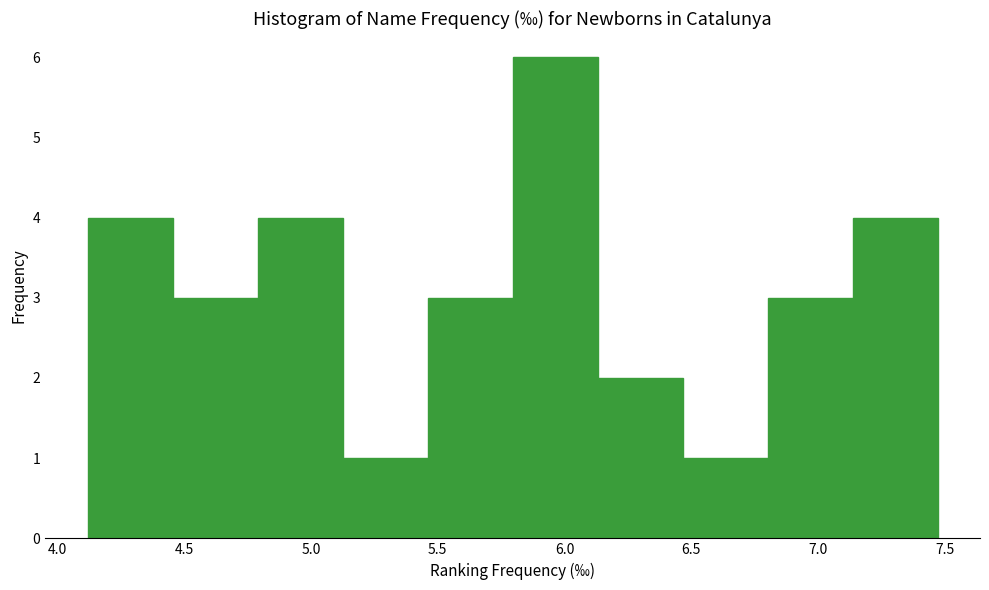

What is the height of the bar covering 4.120 to 4.455 on the x-axis? Neither the bar edges nor the heights are printed on the chart, so give them approximately, as read against the axes.

4